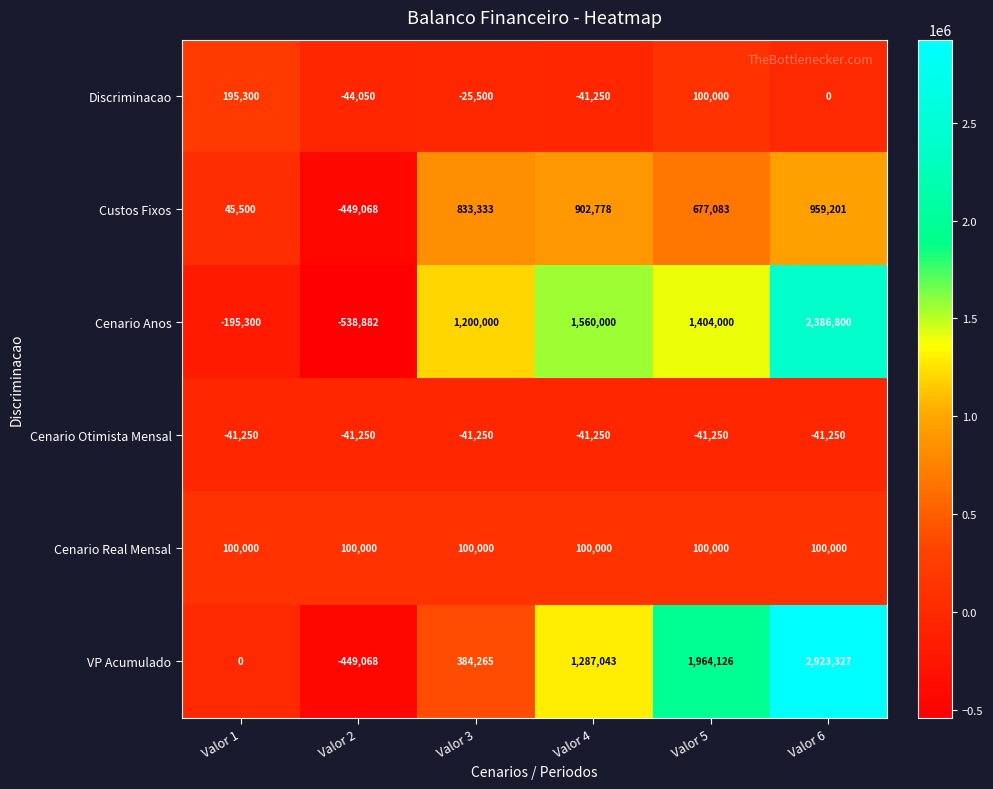

Is it true that Cenario Real Mensal equals 100000 at Valor 5?

True